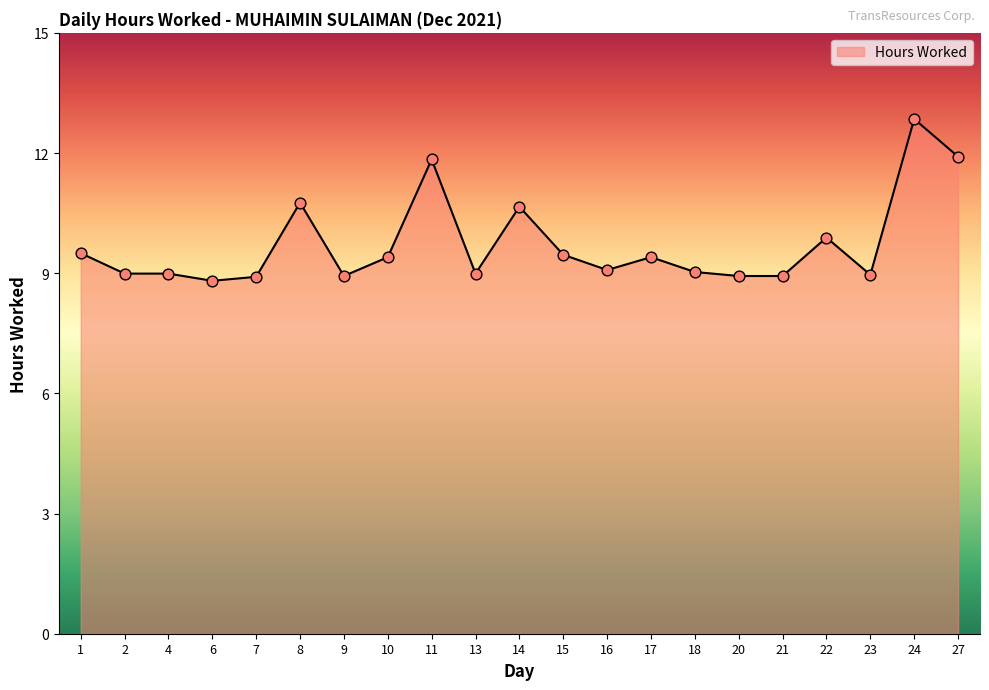

What is the change in value from 6 to 10?

+0.6